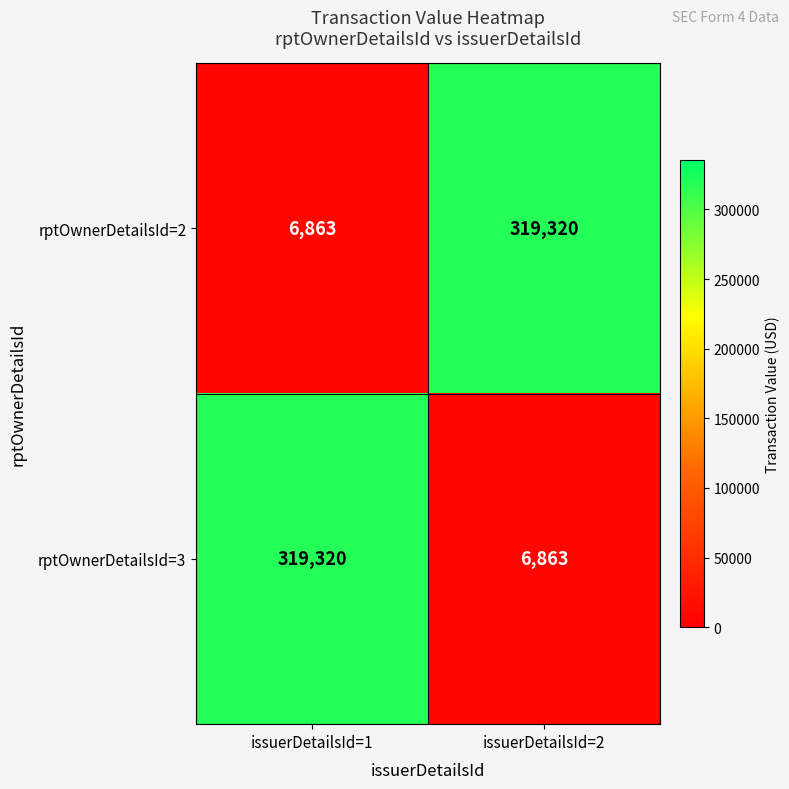

What is the average value of the rptOwnerDetailsId=2 series?

163092